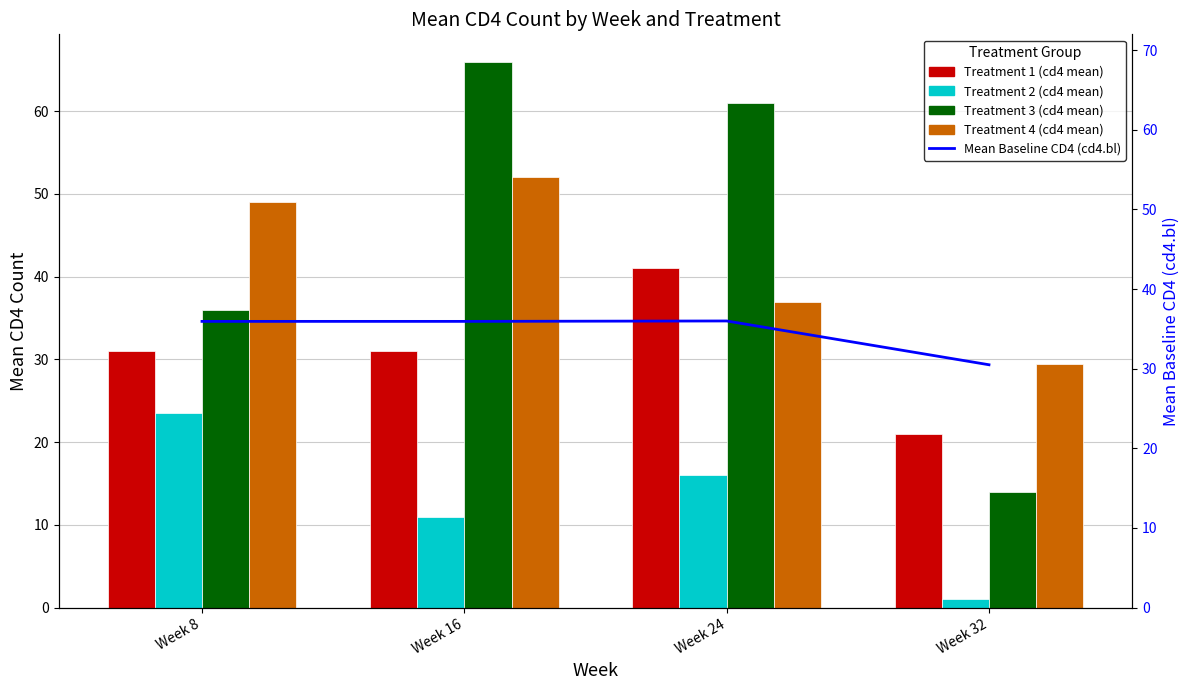

At which label is Treatment 2 (cd4 mean) closest to 12?

Week 16